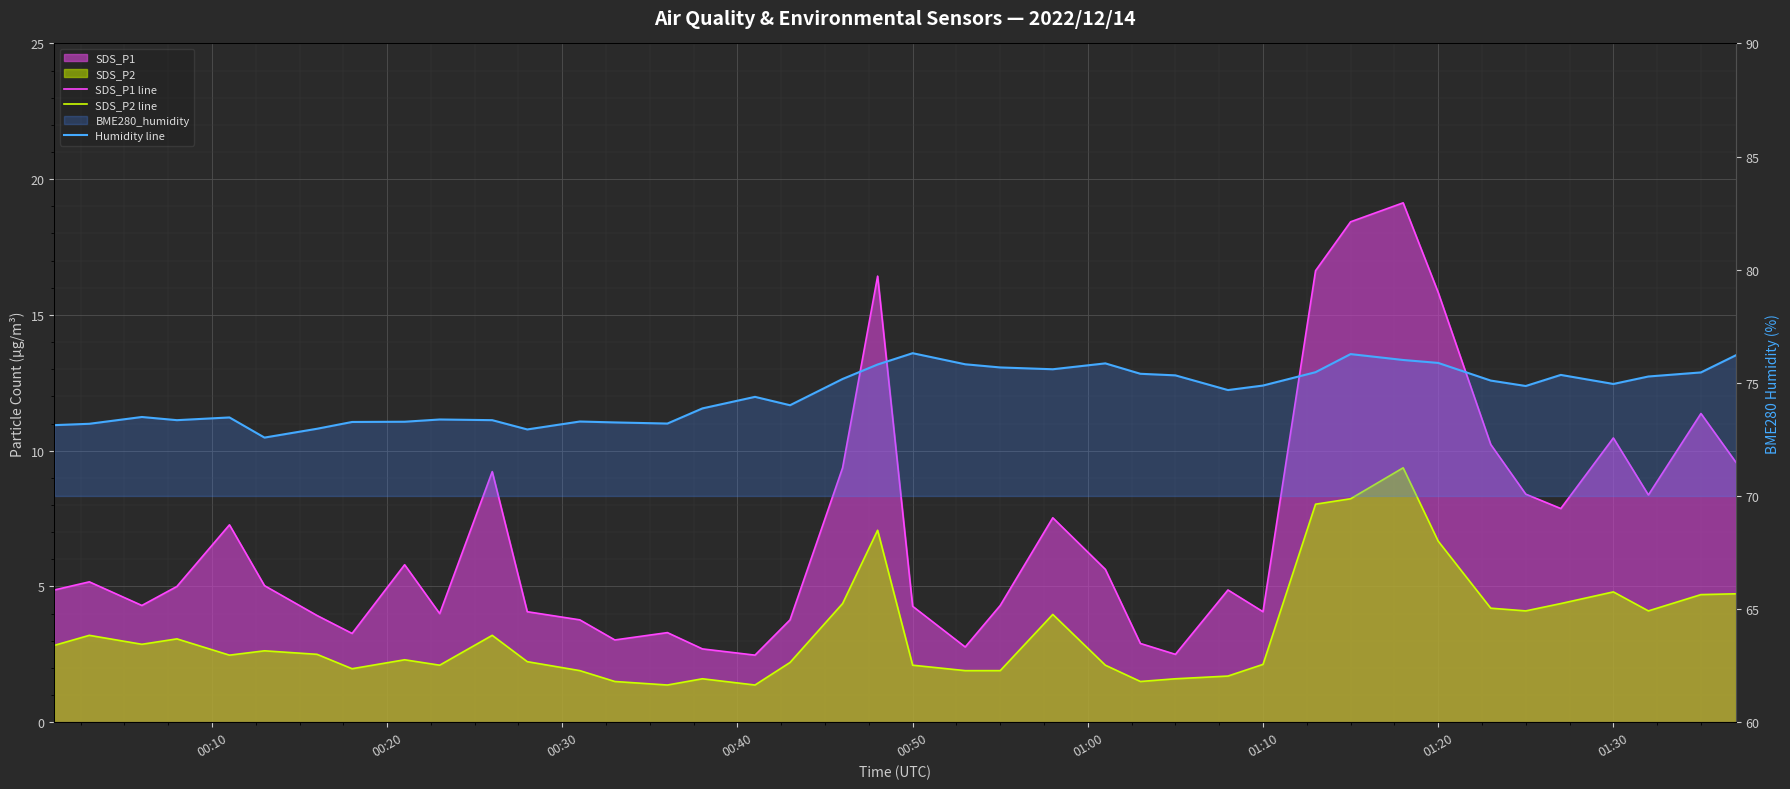

How many lines are shown in the chart?

3